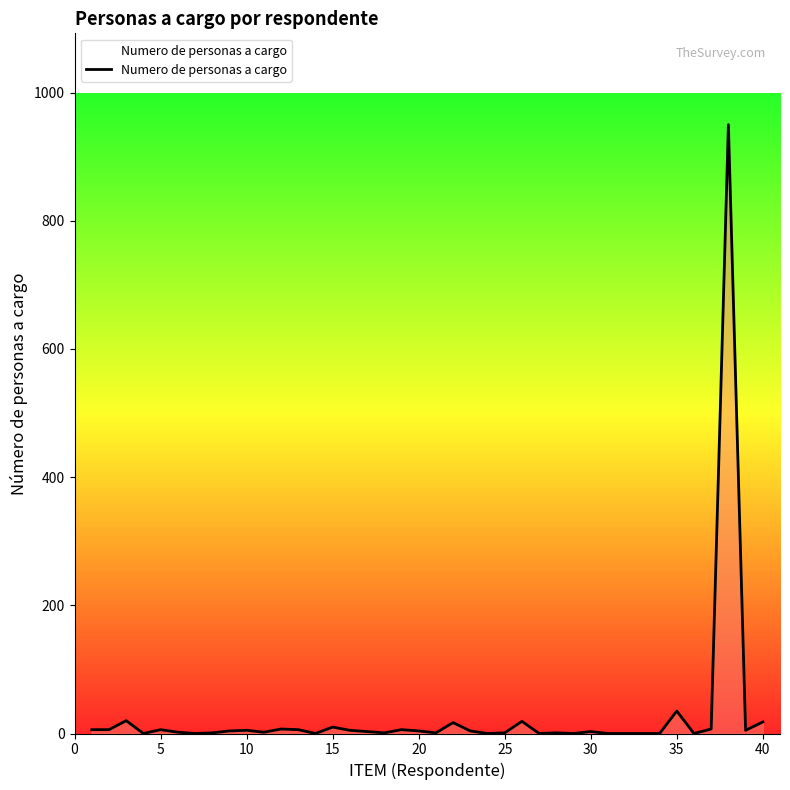

What is the greatest value displayed?

950